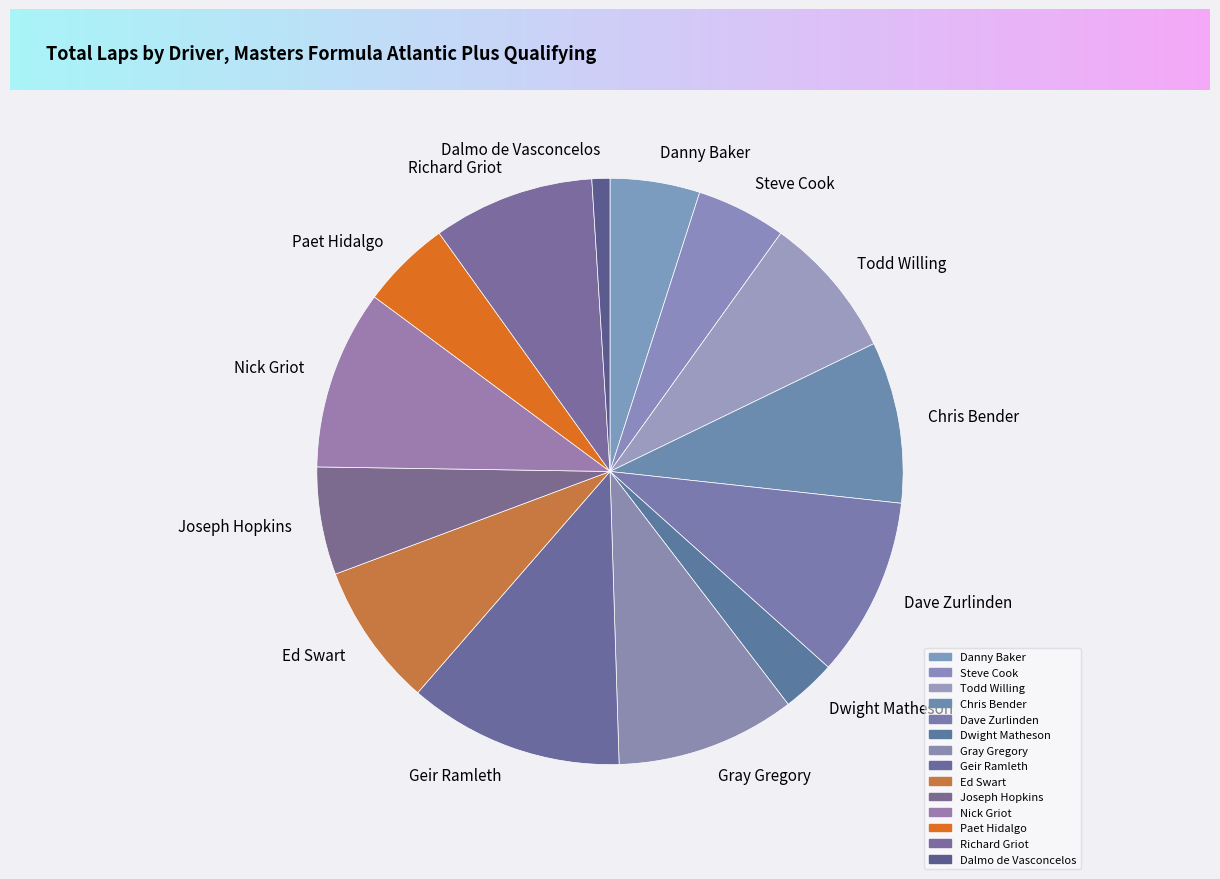

Between Dalmo de Vasconcelos and Gray Gregory, which is larger?

Gray Gregory